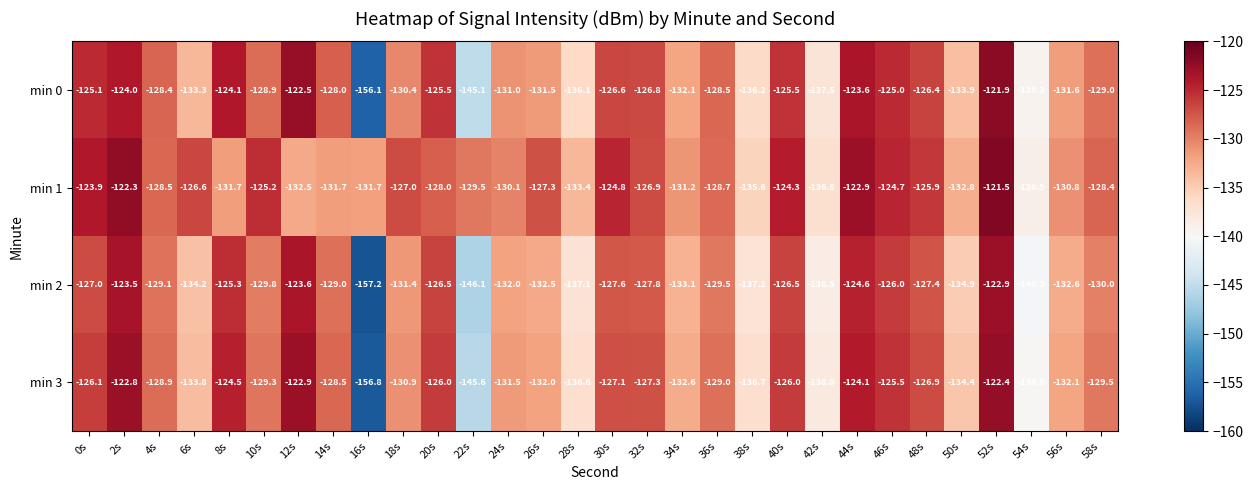

Rank the series by their maximum value, from lowest to highest.

min 2, min 3, min 0, min 1